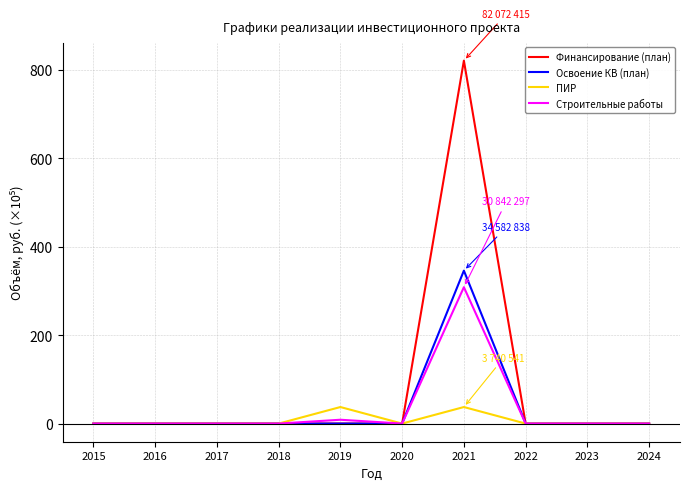

What is the maximum value shown in the chart?

820.7